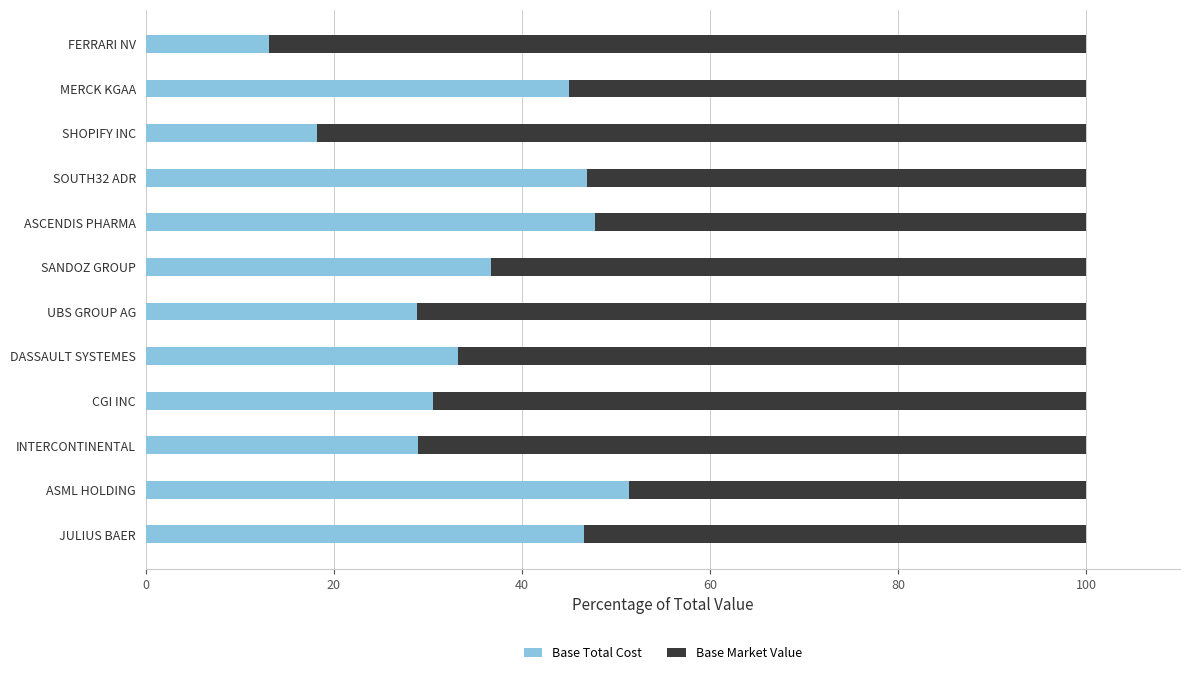

The Base Total Cost series shows 13.1 at FERRARI NV. True or false?

True